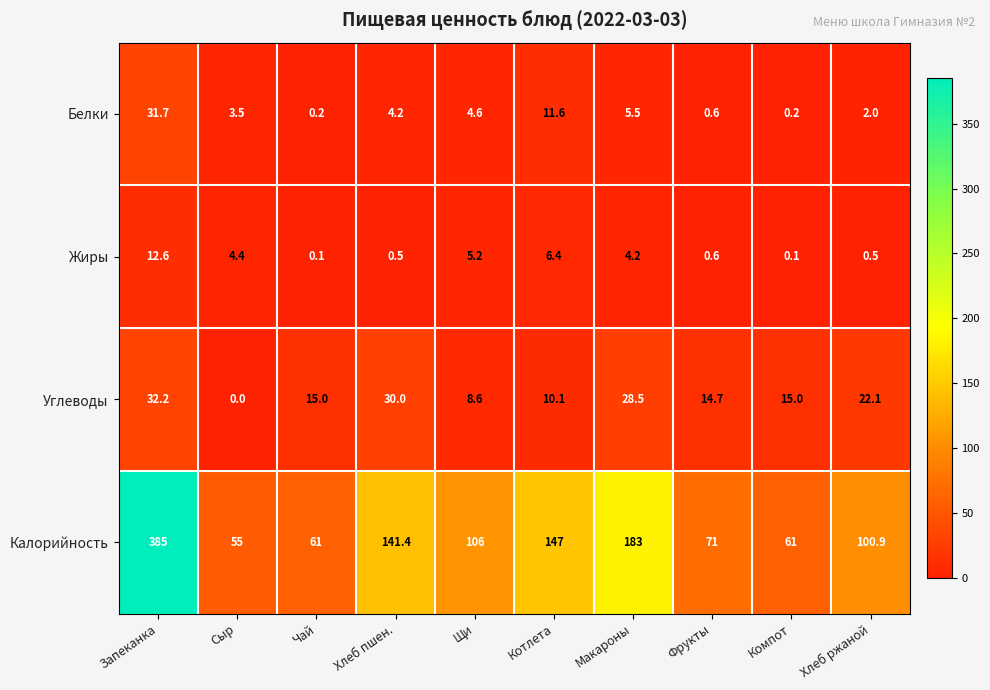

What is the difference between the maximum and minimum values in the Жиры series?

12.5